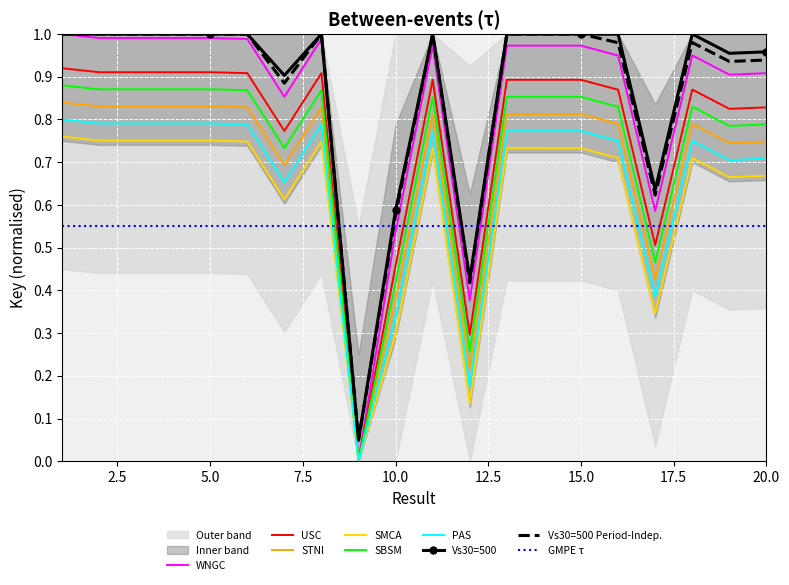

True or false: Vs30=500 and PAS intersect in this chart.

False